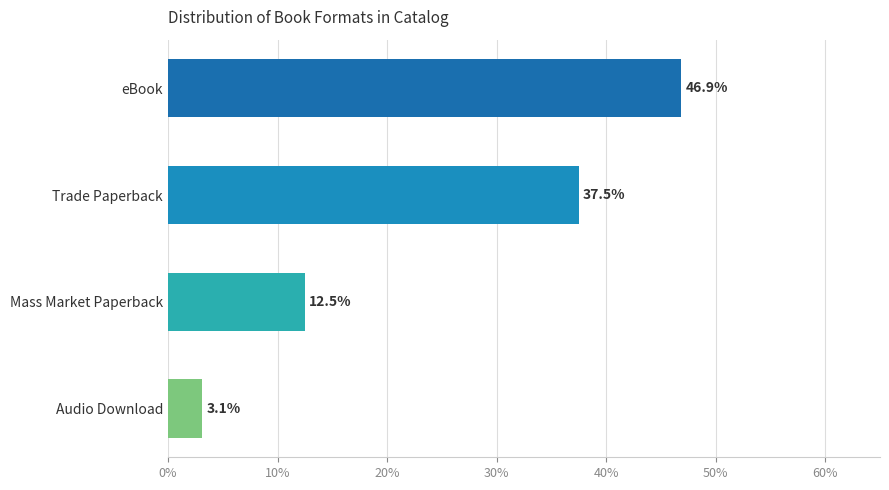

Rank the categories by value from highest to lowest.

eBook, Trade Paperback, Mass Market Paperback, Audio Download